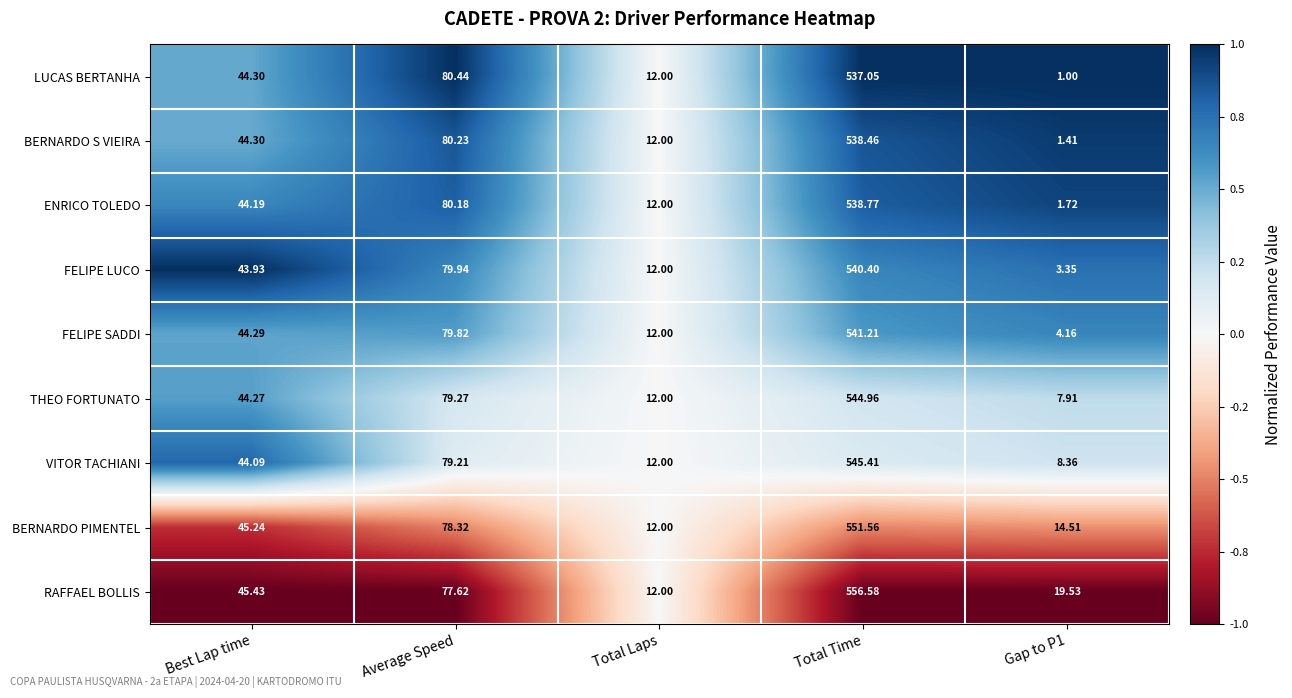

Is the value of BERNARDO PIMENTEL at Total Laps greater than the value of LUCAS BERTANHA at Total Time?

No